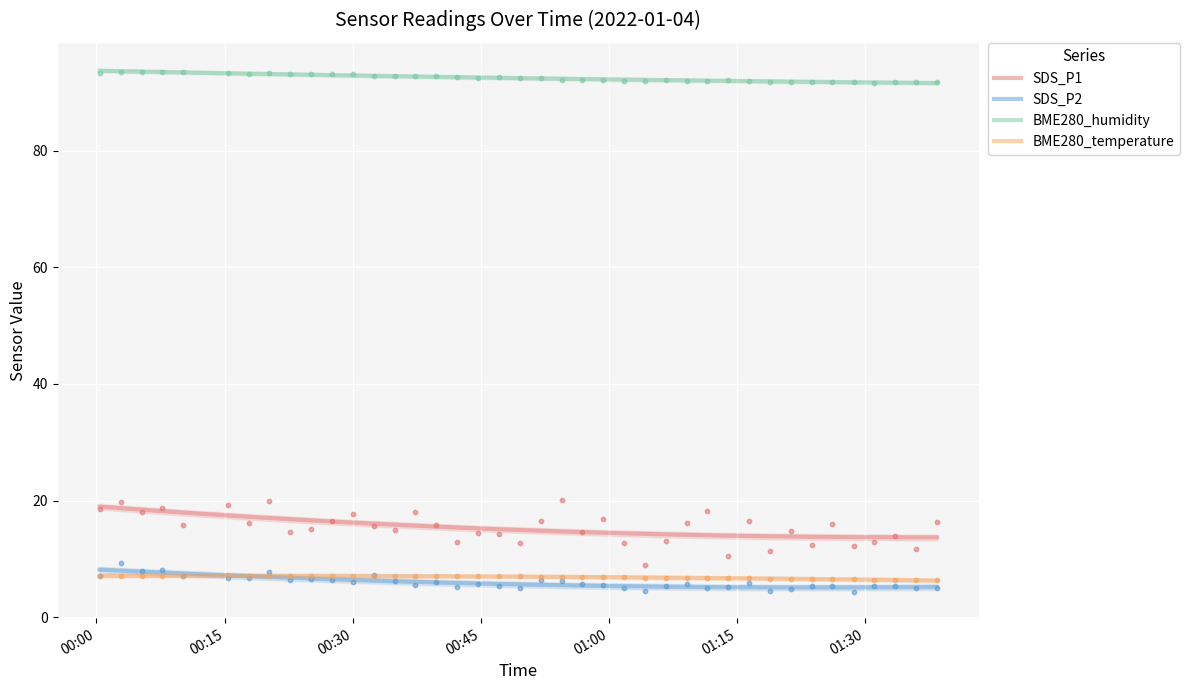

What are all the series names shown in the legend?

SDS_P1, SDS_P2, BME280_humidity, BME280_temperature